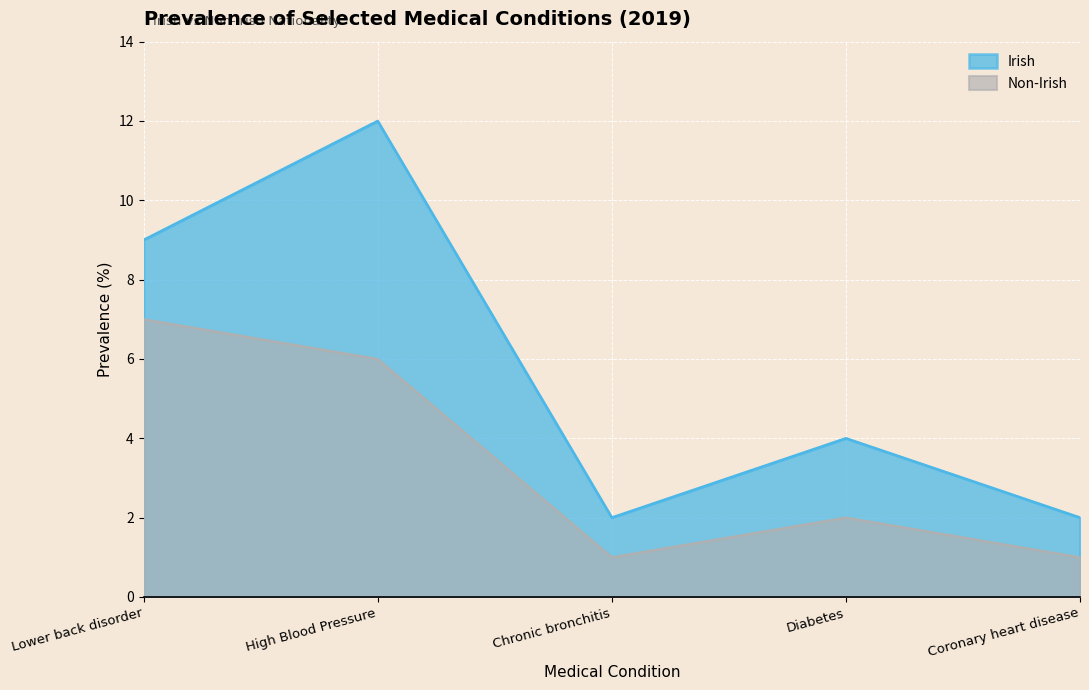

Reading left to right, transcribe all the data shown in this chart.

Irish: Lower back disorder=9	High Blood Pressure=12	Chronic bronchitis=2	Diabetes=4	Coronary heart disease=2
Non-Irish: Lower back disorder=7	High Blood Pressure=6	Chronic bronchitis=1	Diabetes=2	Coronary heart disease=1